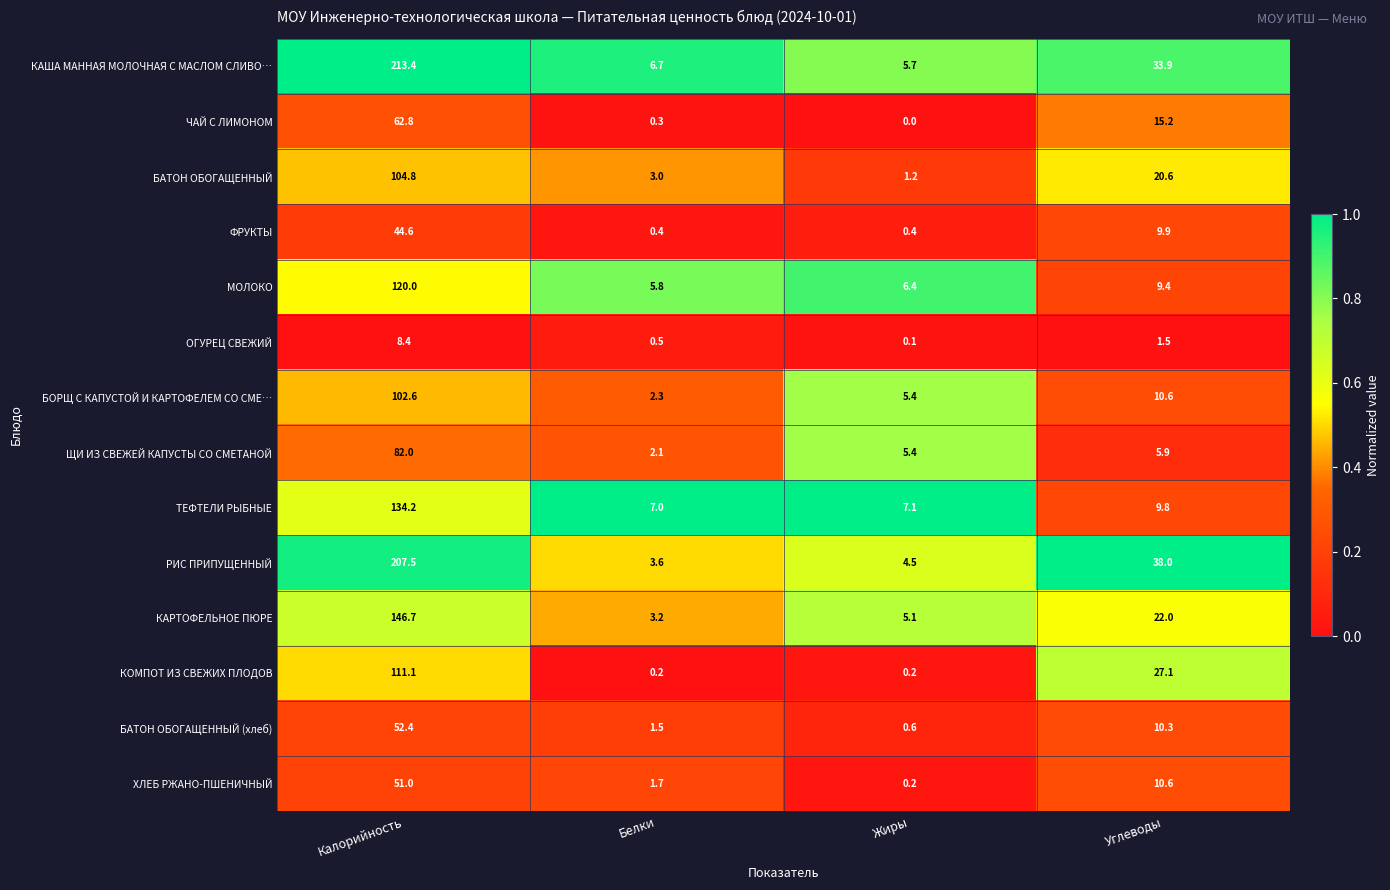

Between Белки and Жиры, which series saw the biggest shift?

ЩИ ИЗ СВЕЖЕЙ КАПУСТЫ СО СМЕТАНОЙ